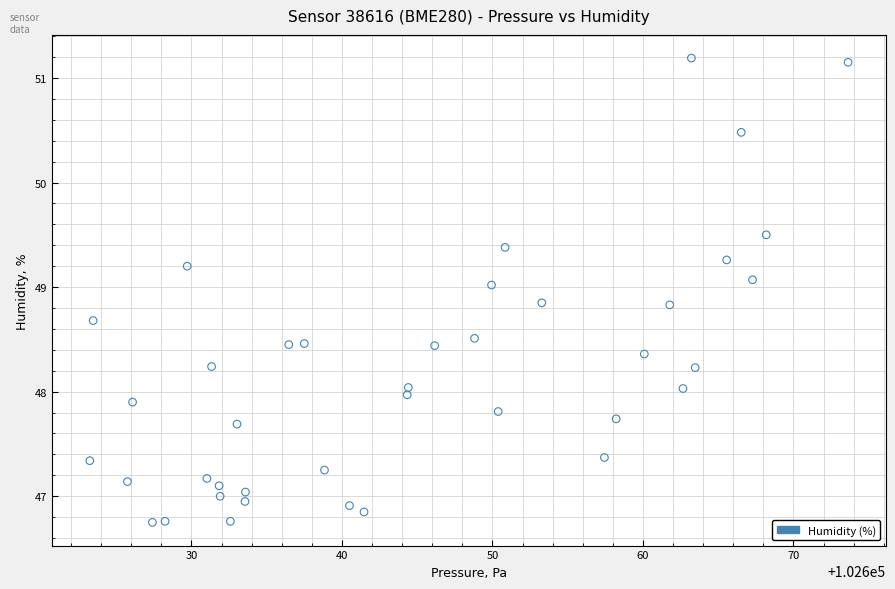

What is the range of Y values (max minus min)?

4.4